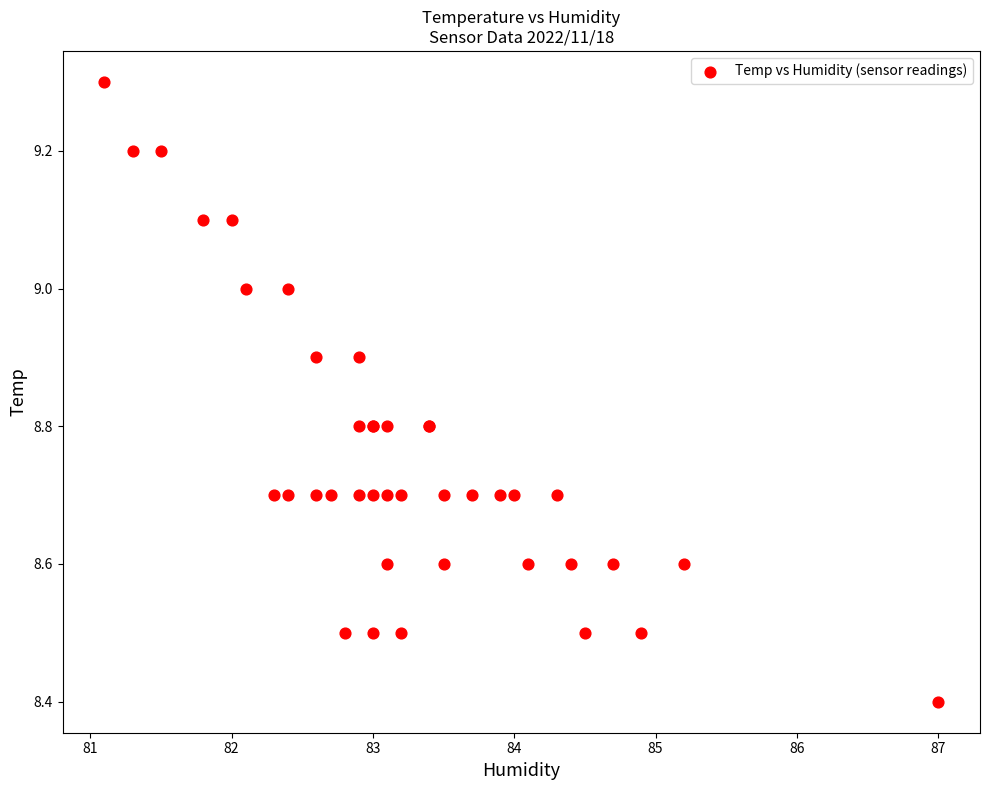

What Y value in the scatter plot is closest to 8?

8.4